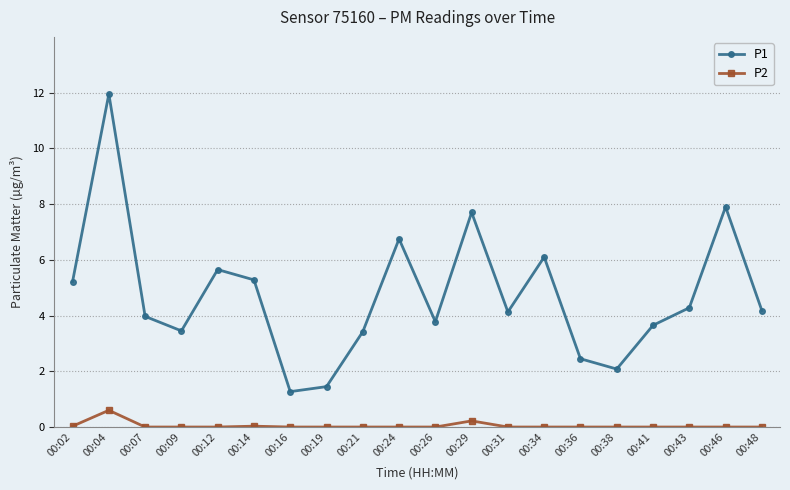

Rank the series at 00:12 from lowest to highest value.

P2, P1